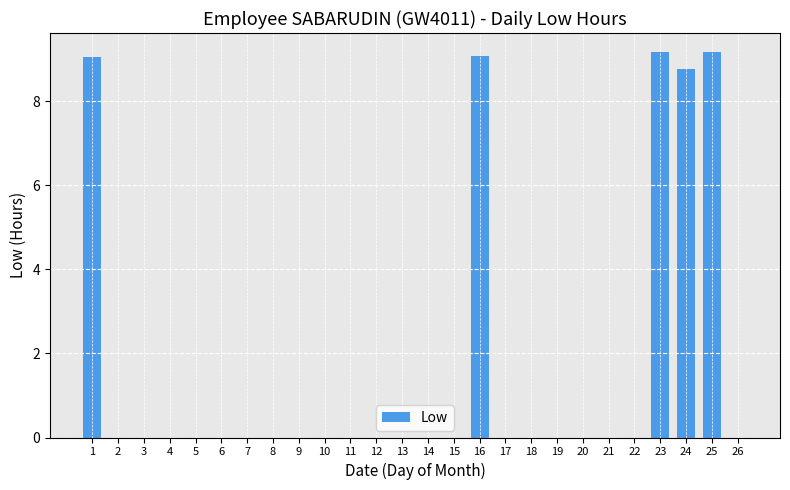

What is the average value?

1.7